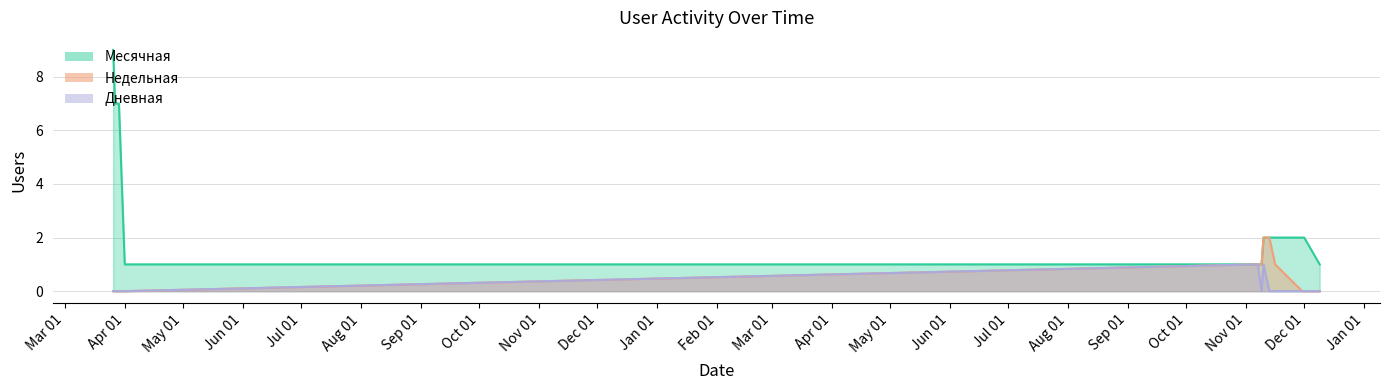

Which label corresponds to the smallest value in the chart?

2021-03-26